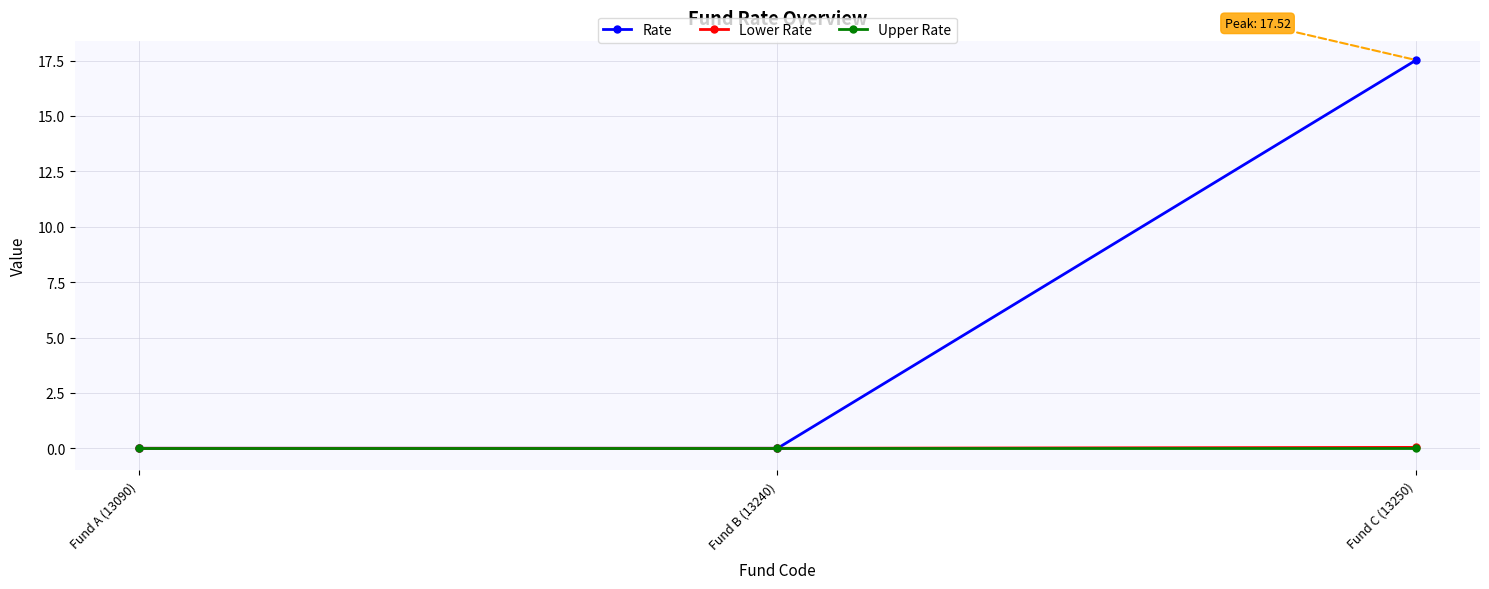

At which category does the chart reach its peak across all series?

Fund C (13250)